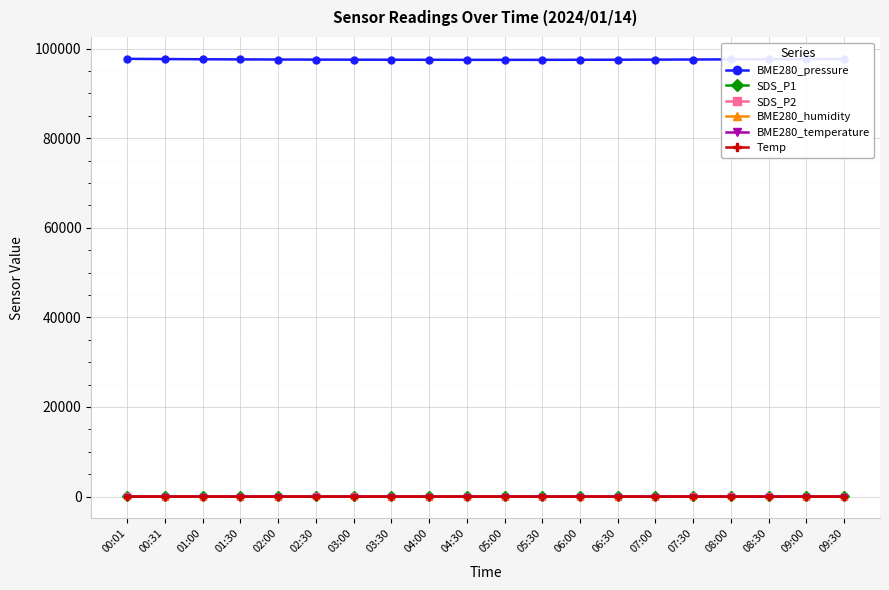

What is the greatest value displayed?

97730.3